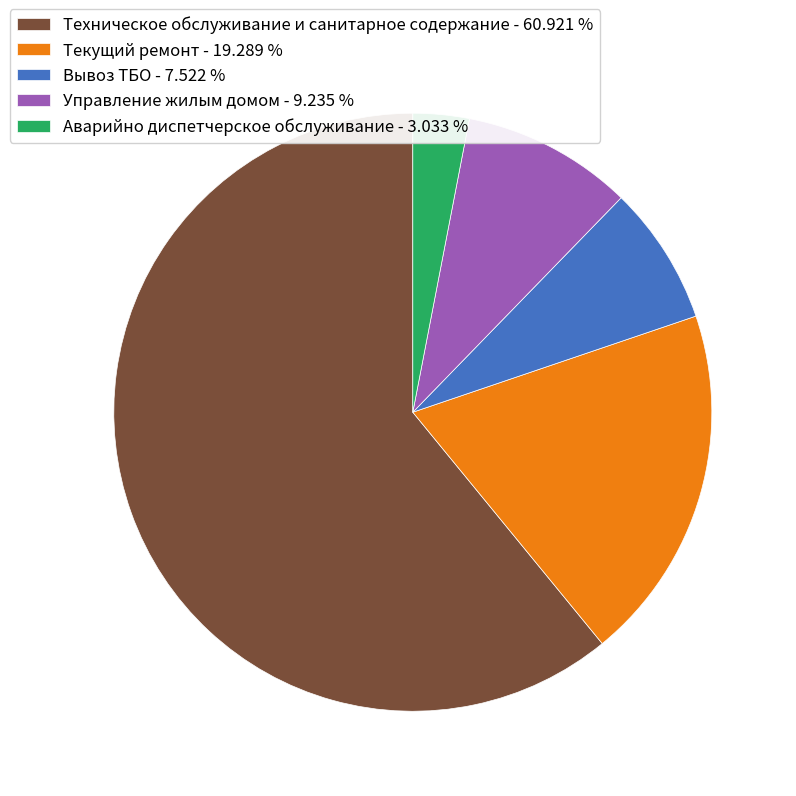

Is there a majority slice in this chart?

Yes